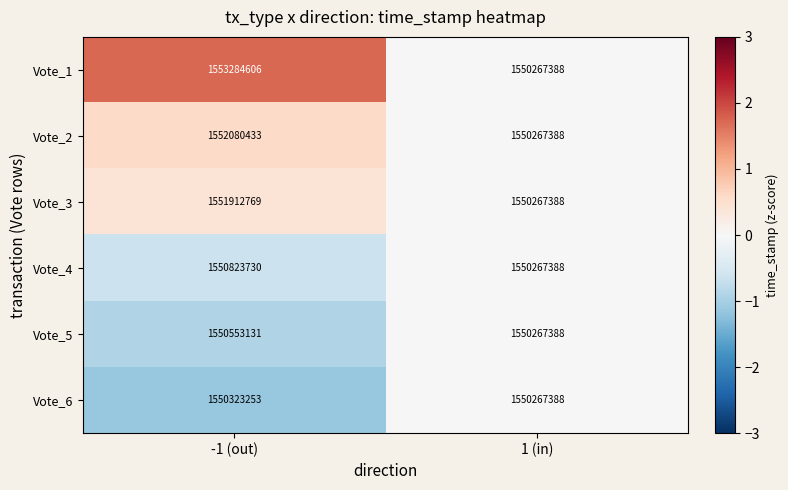

List the labels in order of Vote_6 value, largest first.

-1 (out), 1 (in)